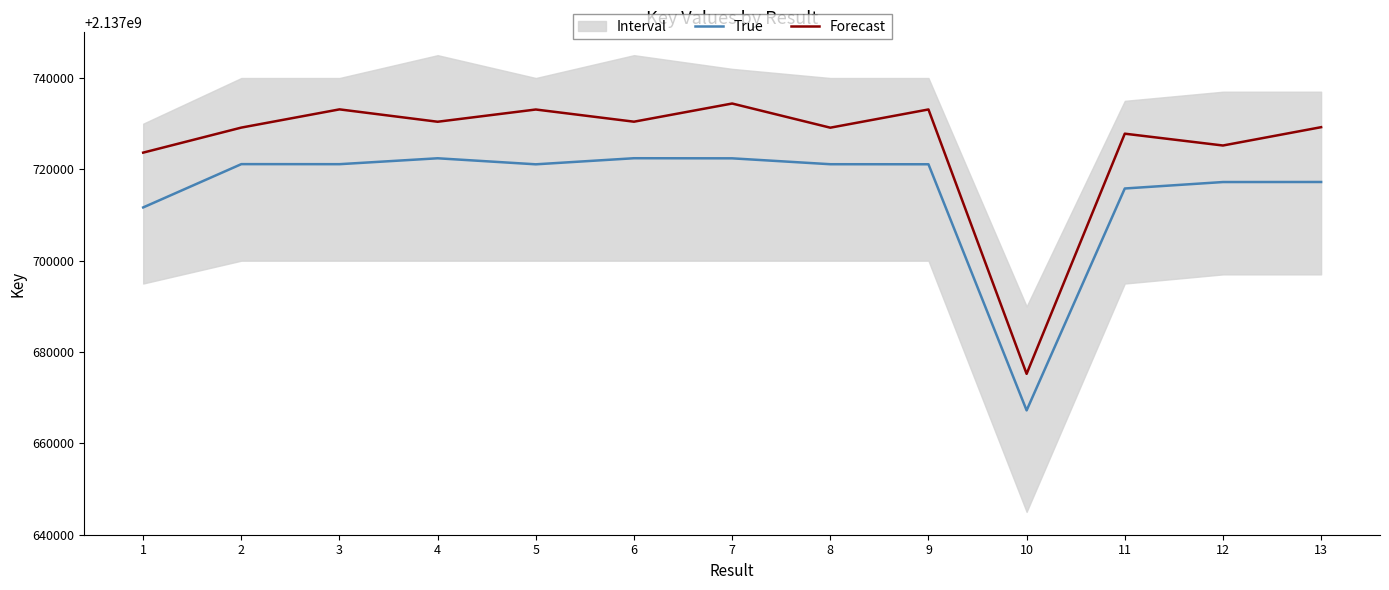

What is the difference between the second highest and second lowest values in the Forecast series?

9471